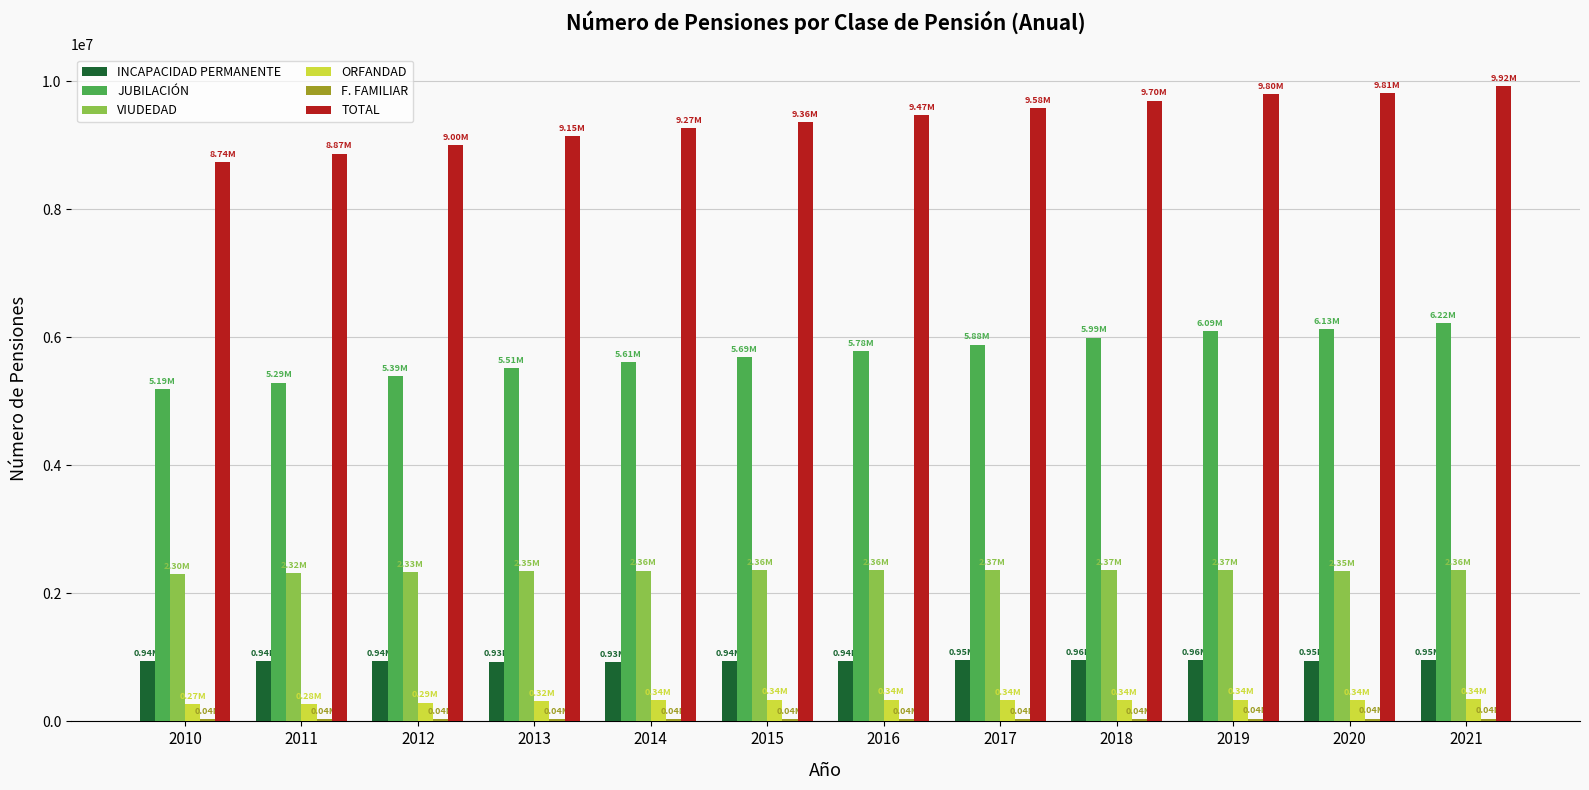

Which series has the largest range (max minus min)?

TOTAL